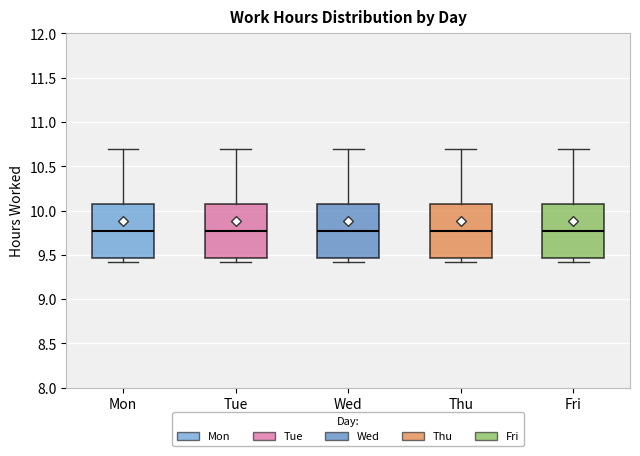

Where is the upper edge of the box for Mon on the y-axis? The values are not printed on the chart, so give them approximately, as read against the axis.

10.05